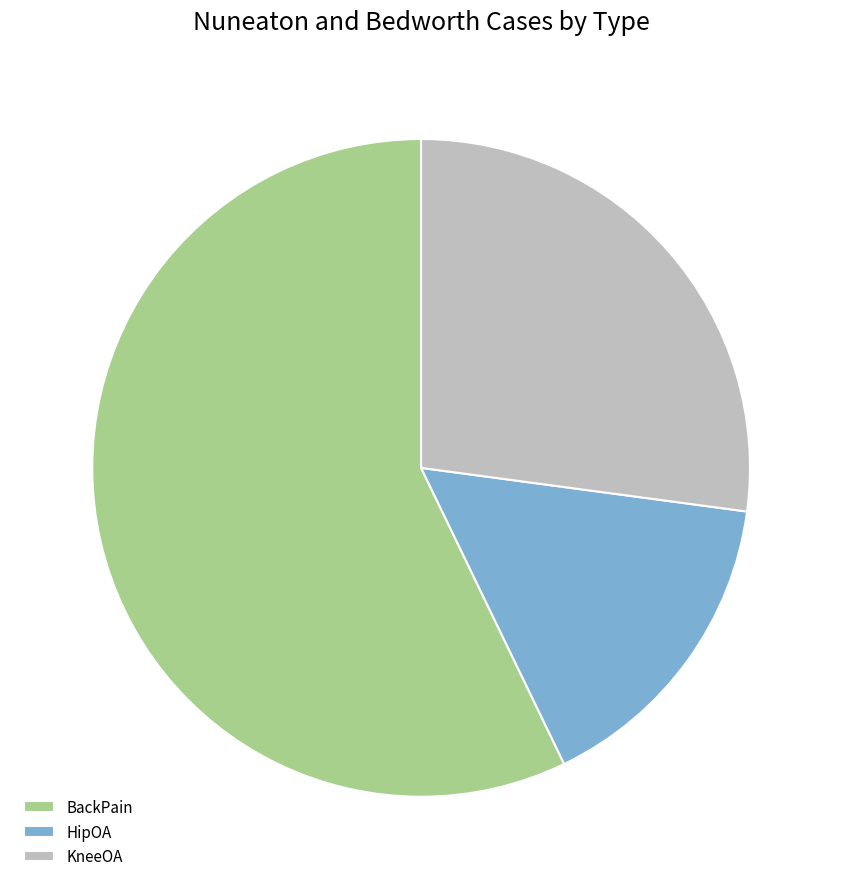

Which slice is the largest?

BackPain